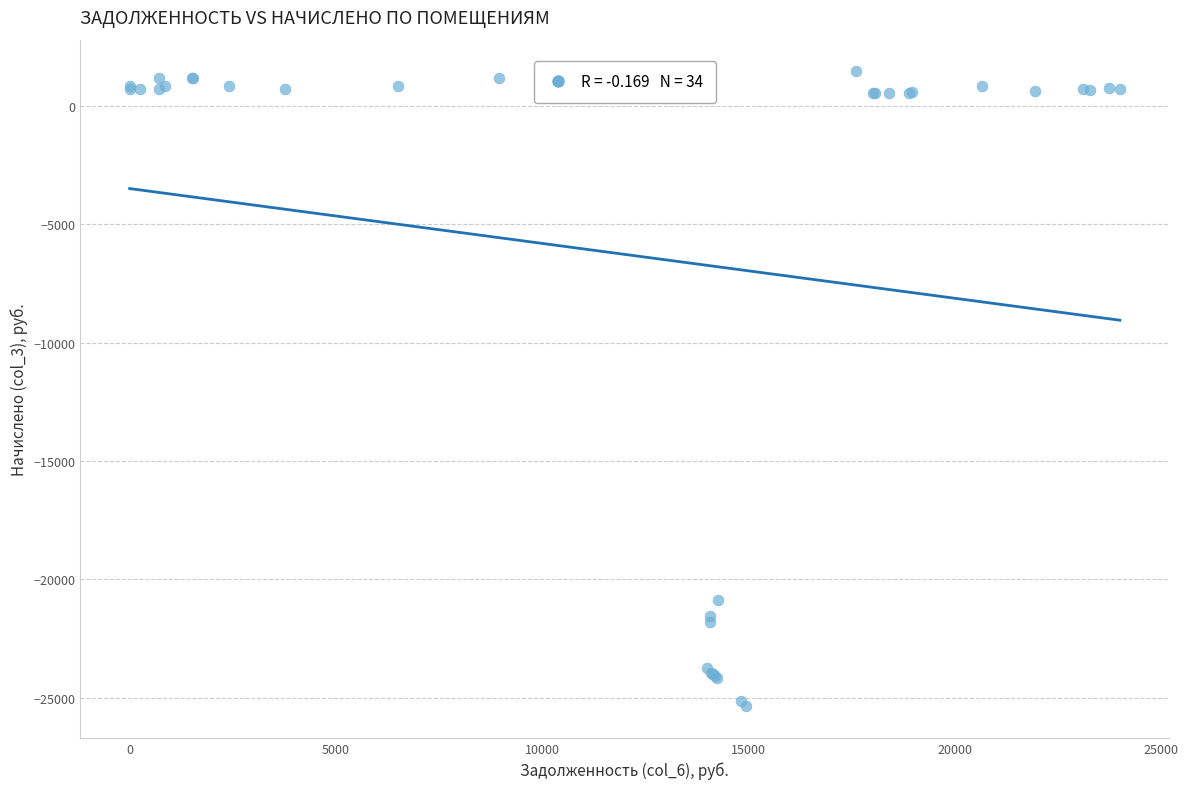

What Y value in the scatter plot is closest to -11944?

-20894.8